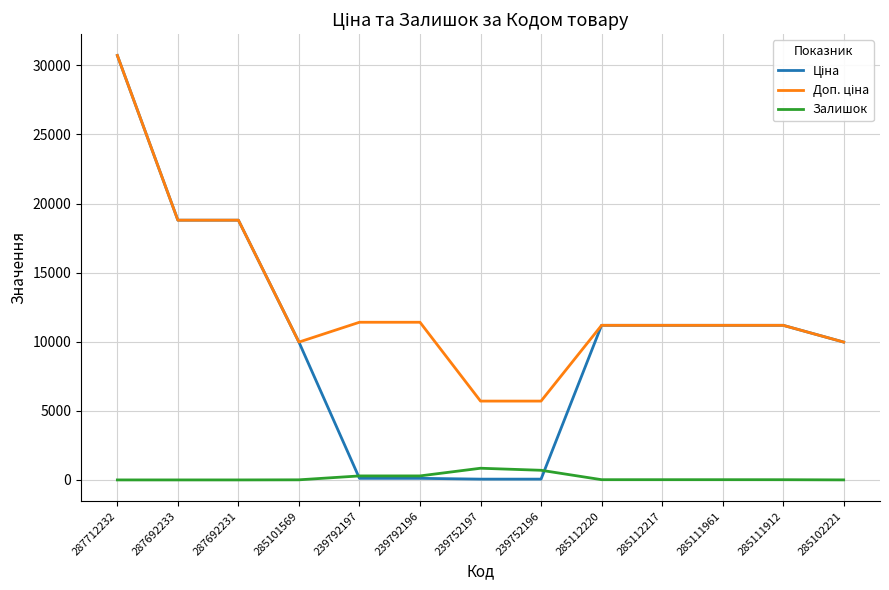

What is the greatest value displayed?

30717.1